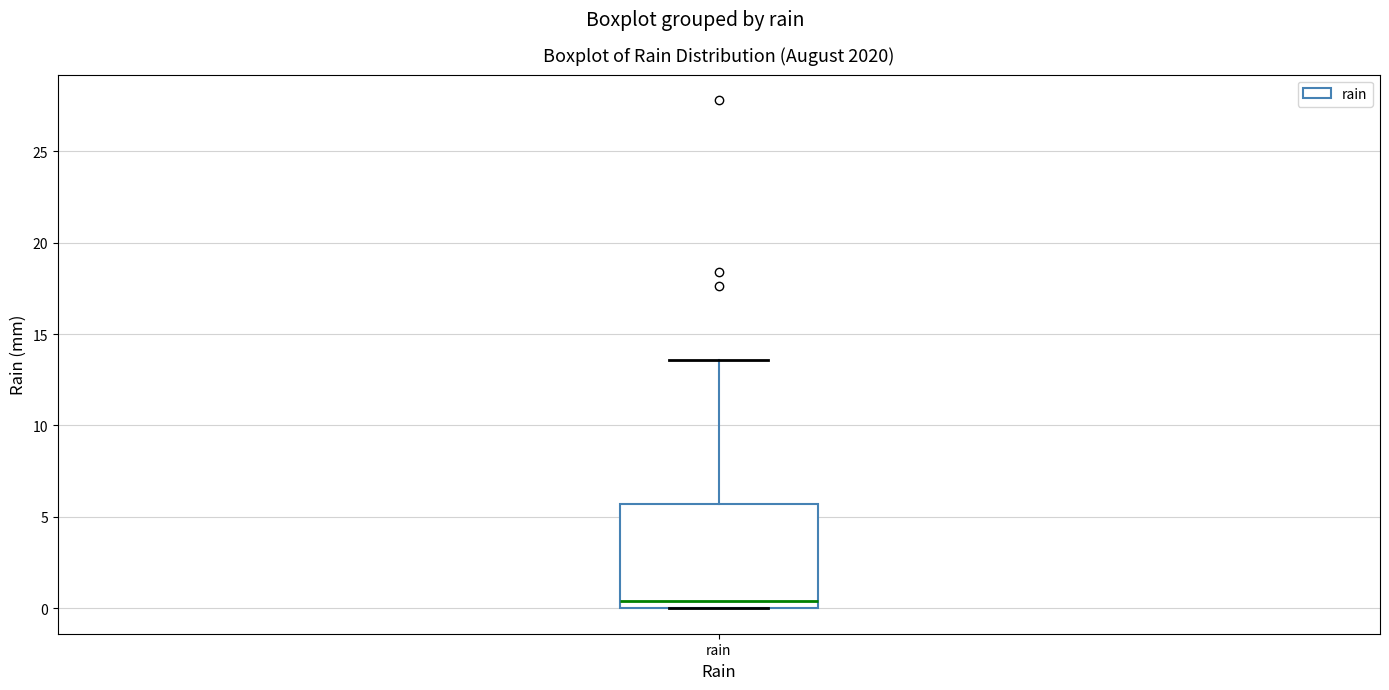

Read this box plot against the y-axis: the position of the median line, the range covered by the box, and the ends of both whiskers. The values are not printed on the chart, so give them approximately, as read against the axis.

median 0.5, box 0.0 to 5.5, whiskers 0.0 to 13.5